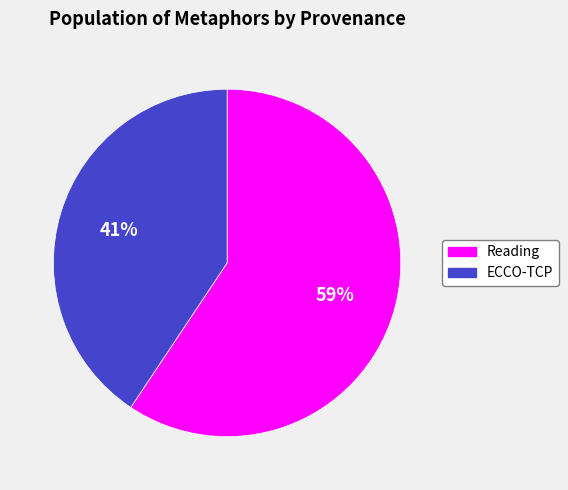

What is the ratio of the value at ECCO-TCP to the value at Reading?

0.7